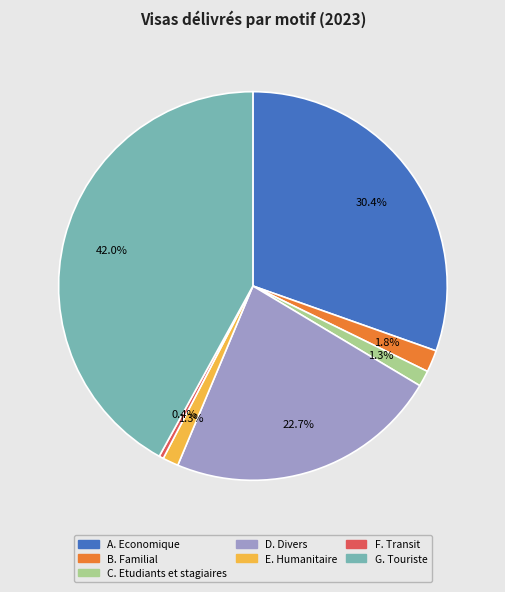

Which category has the smallest portion of the pie?

F. Transit